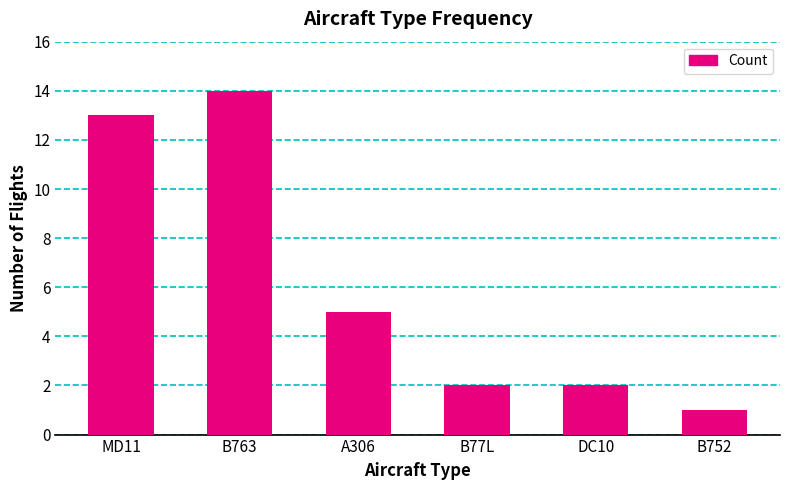

At which category does the chart reach its peak across all series?

B763